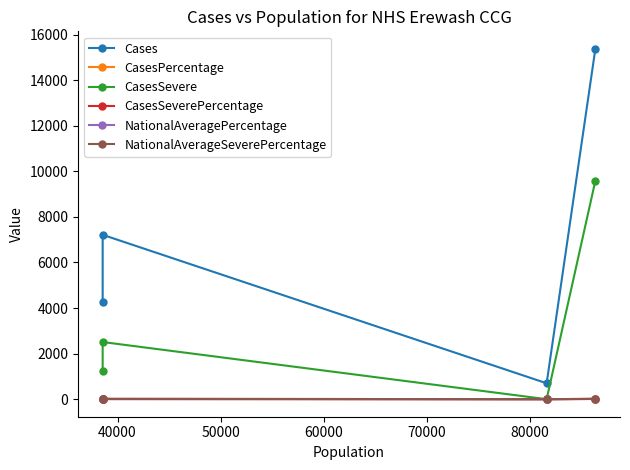

How many categories are shown in the chart?

4